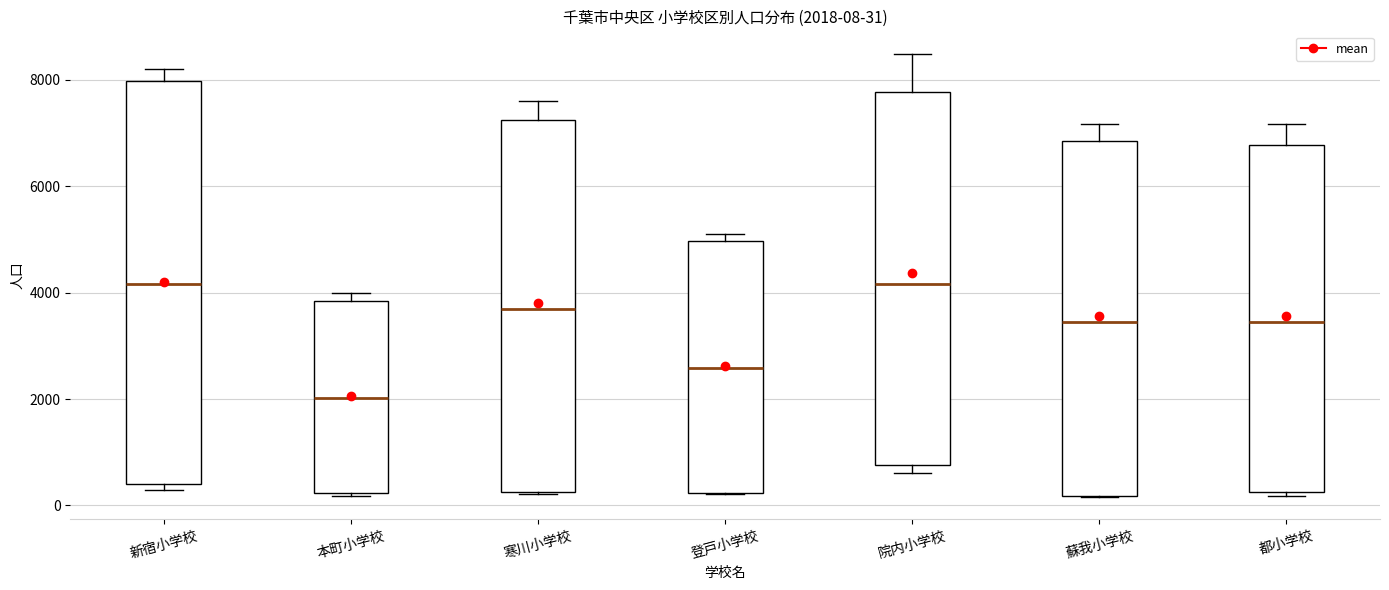

Comparing the boxes themselves (not the whiskers), which one is the tallest?

新宿小学校